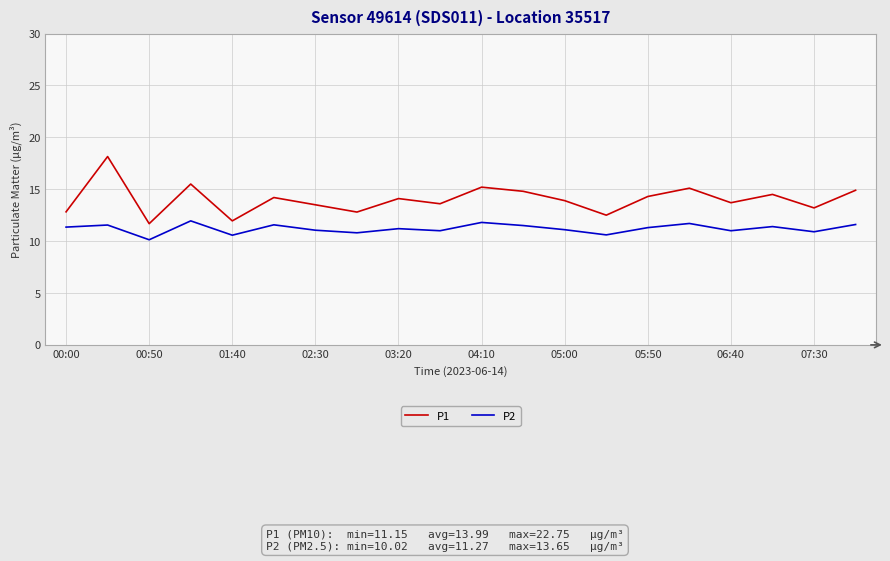

Which series has the largest range (max minus min)?

P1